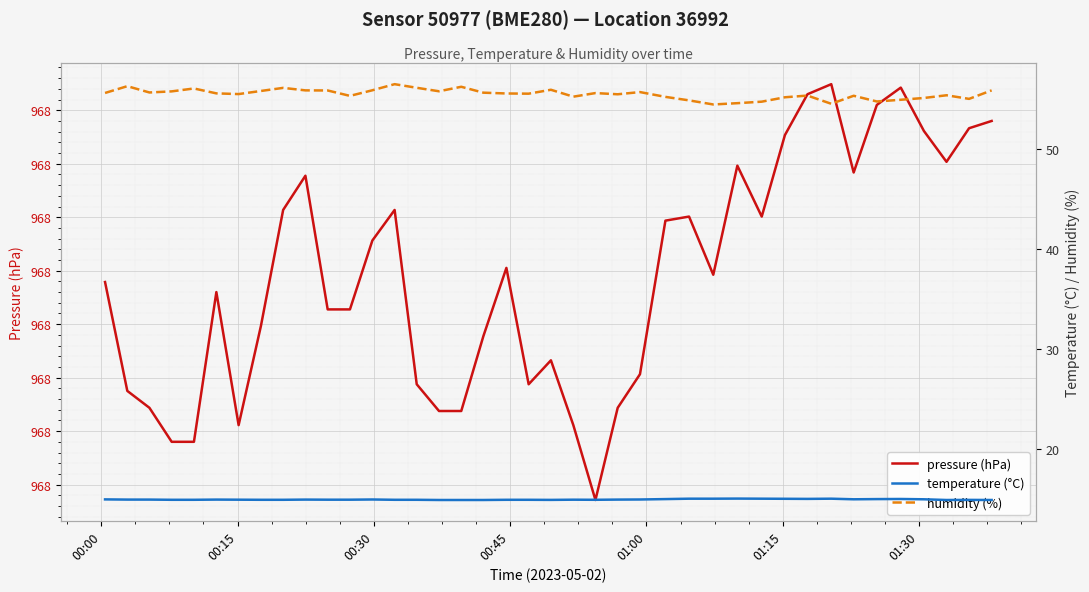

How many pressure (hPa) values are between 967 and 968?

40